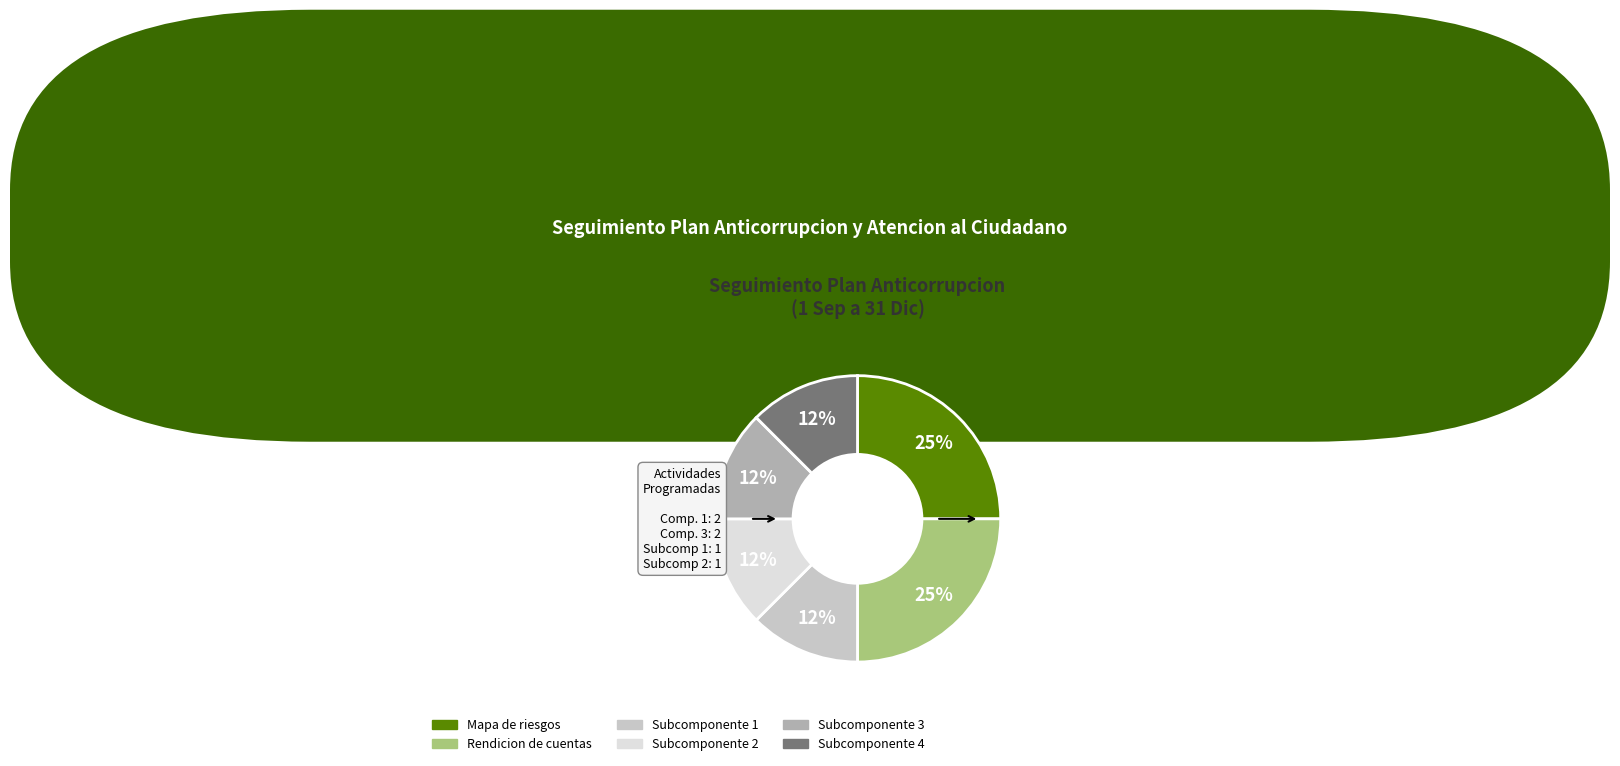

How many segments does this pie chart have?

6